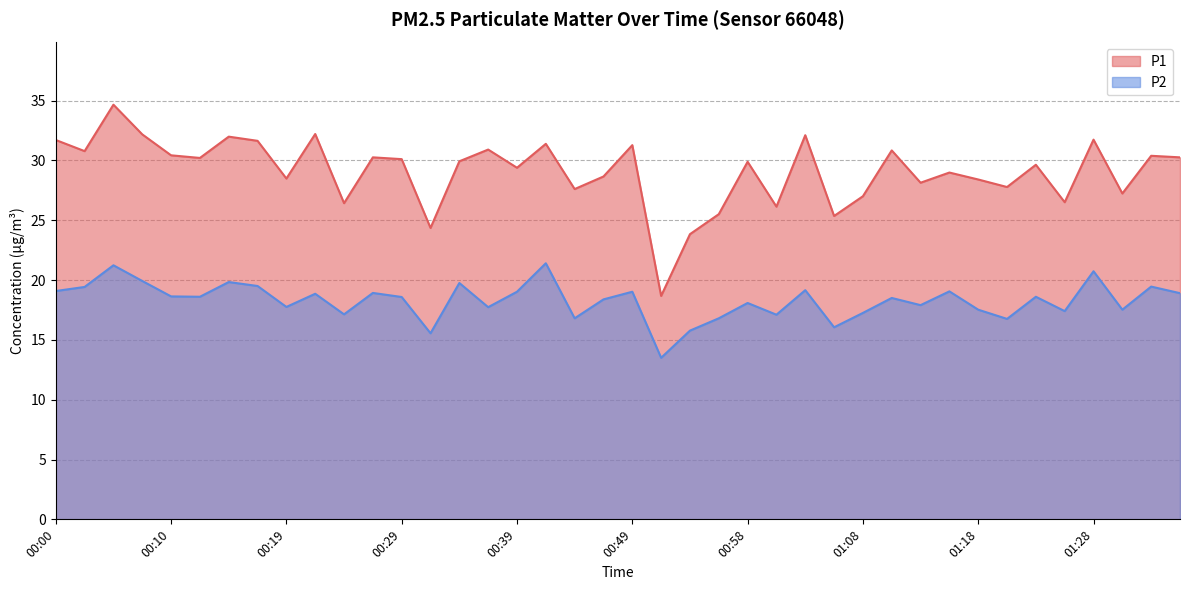

Is the value of P1 at 01:16 greater than the value of P2 at 00:02?

Yes